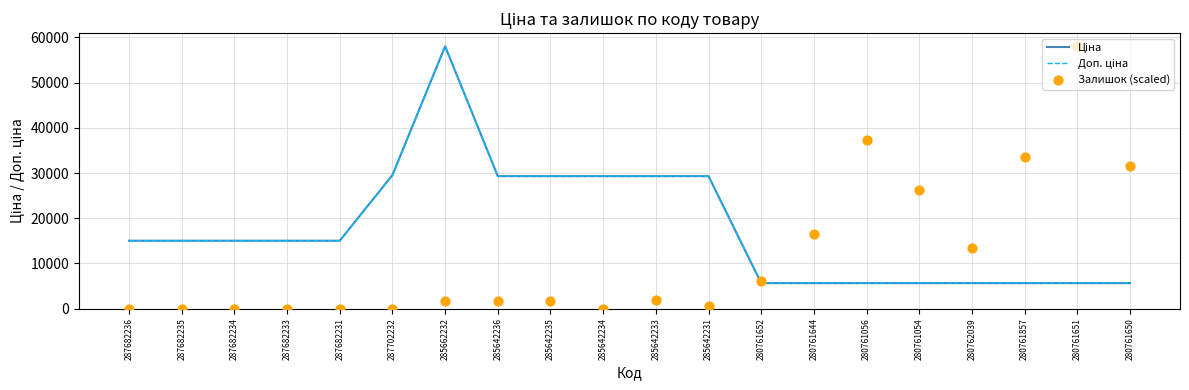

Which series has the largest total across all categories?

Ціна